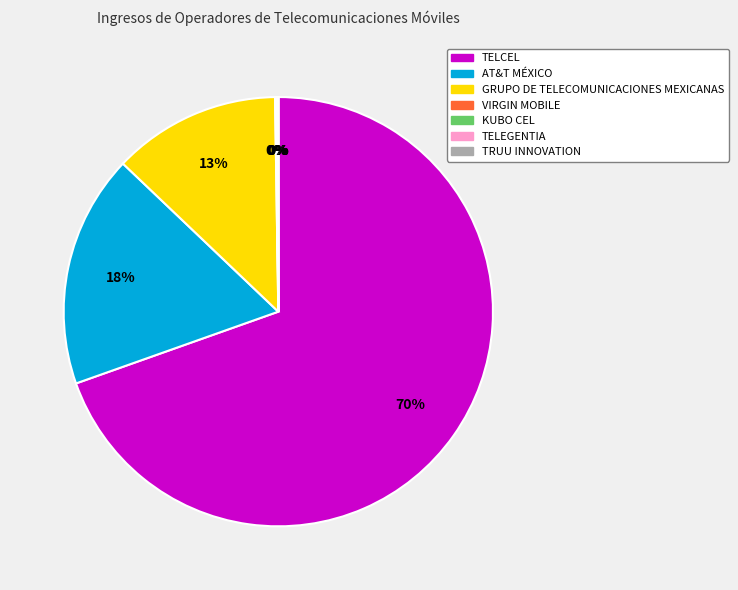

To the nearest percent, what percentage of the pie is AT&T MÉXICO?

18%